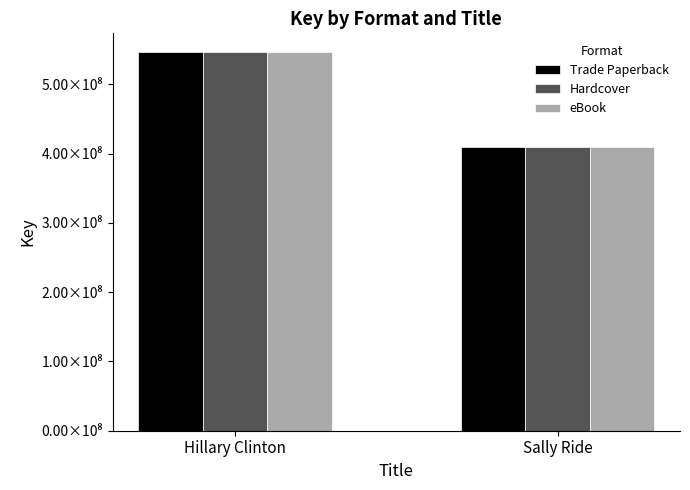

Are the bars grouped side by side (vs. stacked)?

Yes